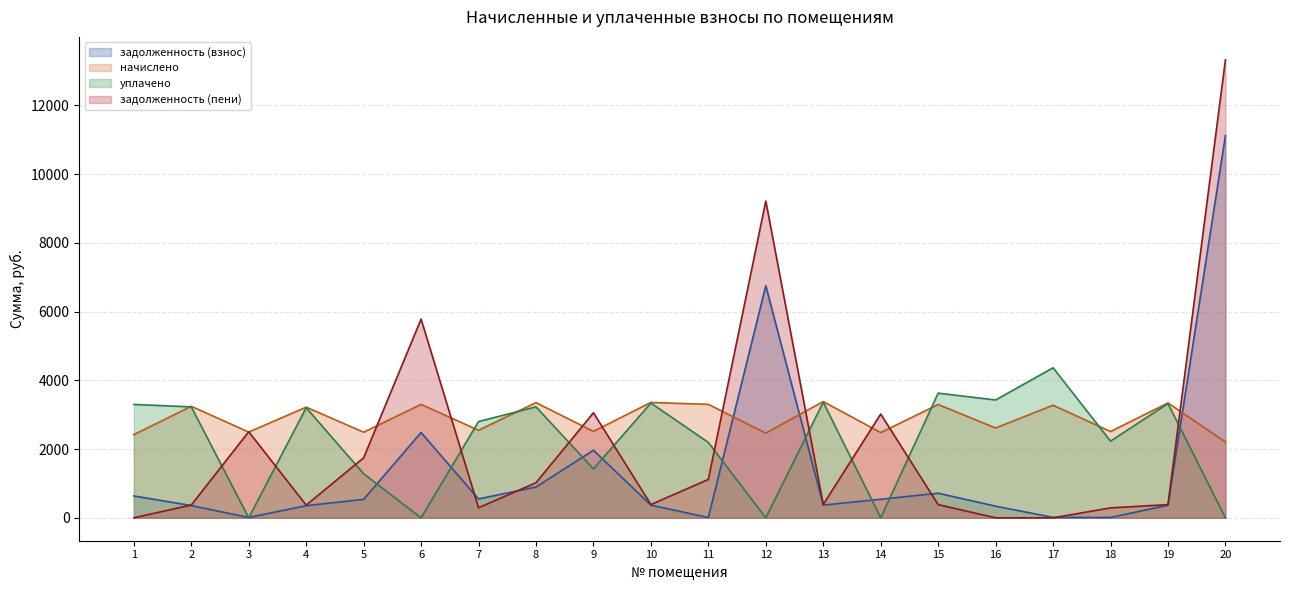

Which category has the lowest value in the задолженность (пени) series?

1